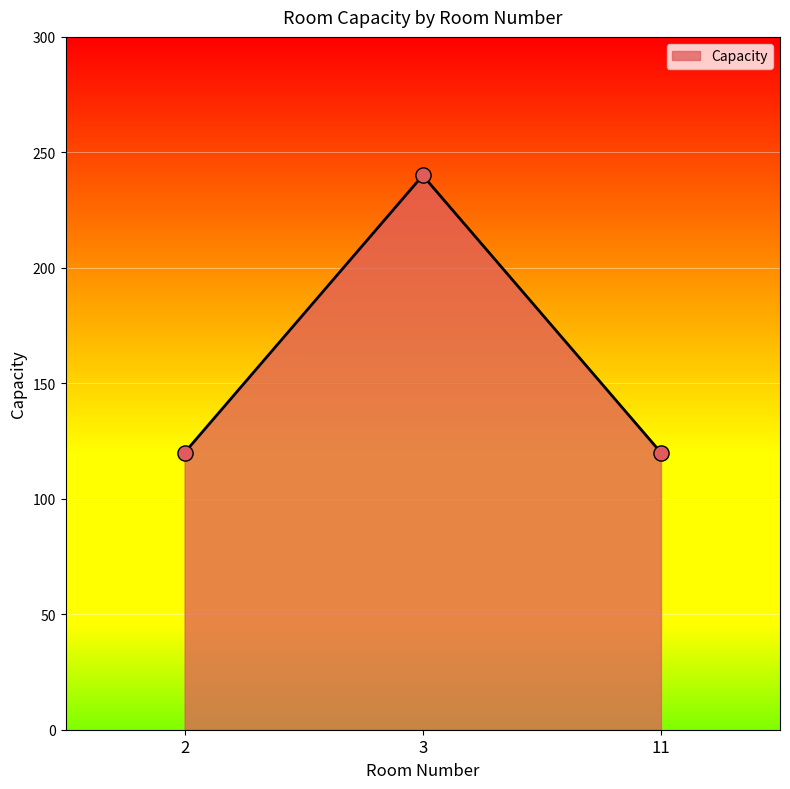

Between 11 and 2, which is larger?

11